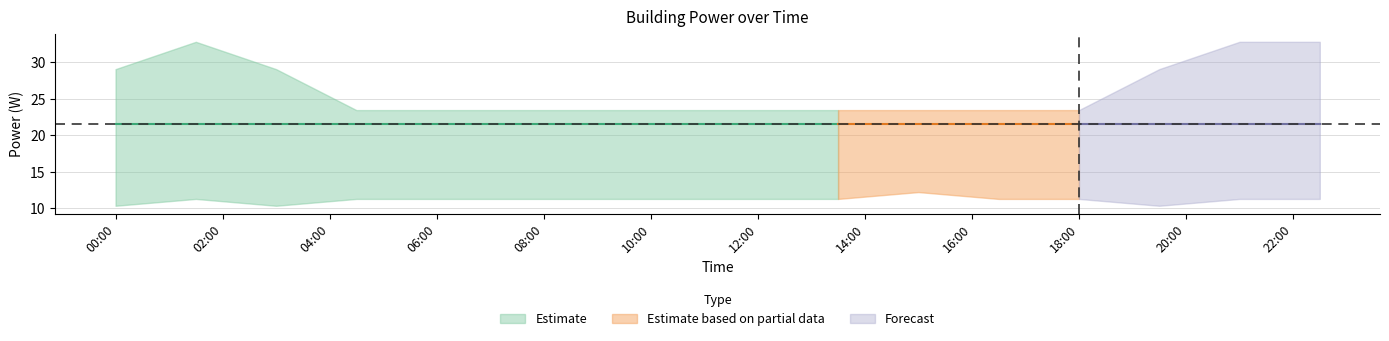

What is the value of the power_mean point at the 6th from the left?

21.6